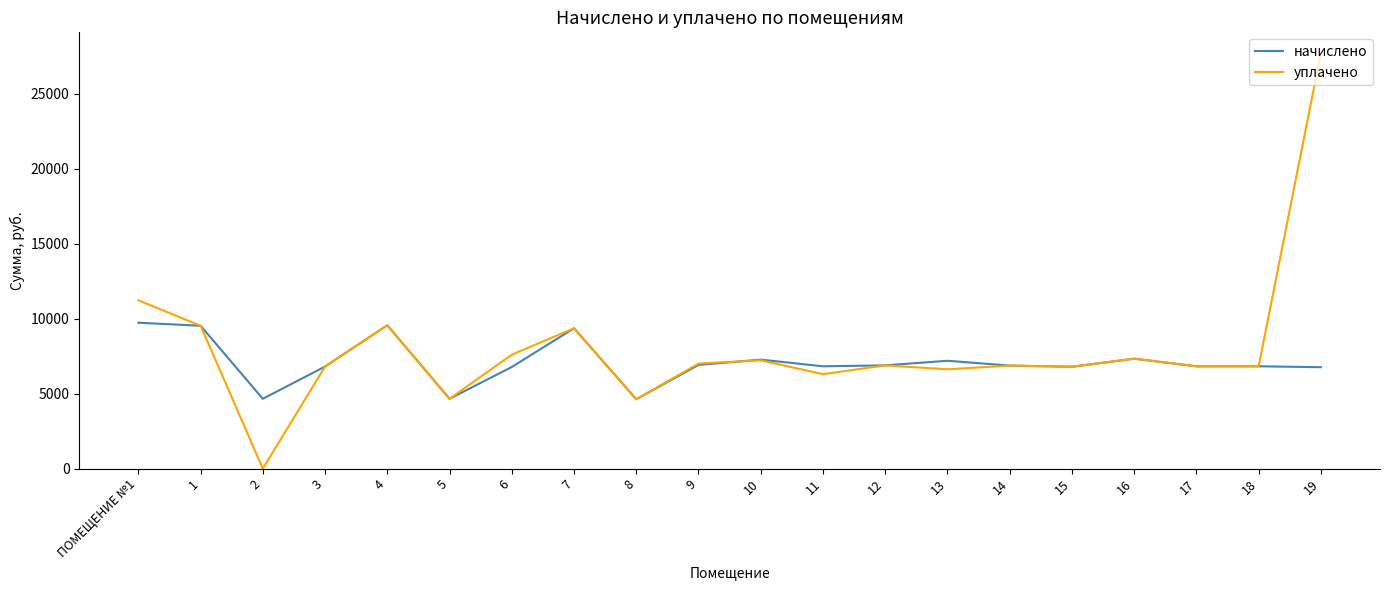

Does the chart display data point markers on the line(s)?

No